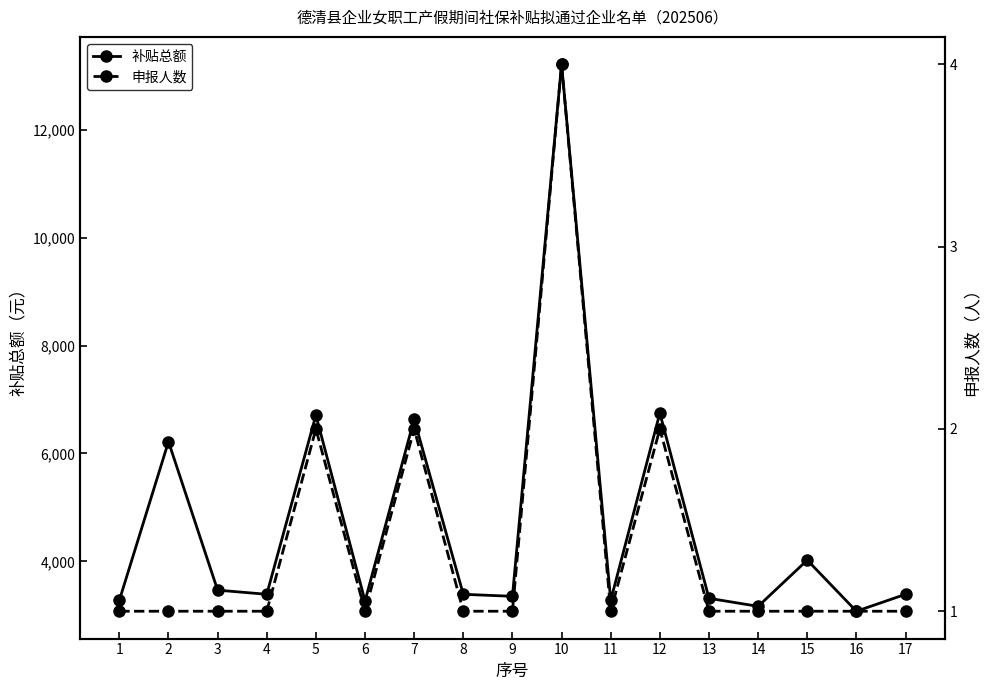

Is it true that 申报人数 equals 1.3 at 17?

False